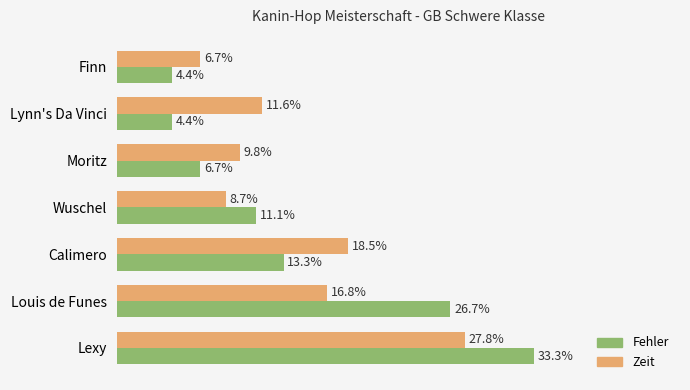

At which category is the sum across all series the highest?

Lexy